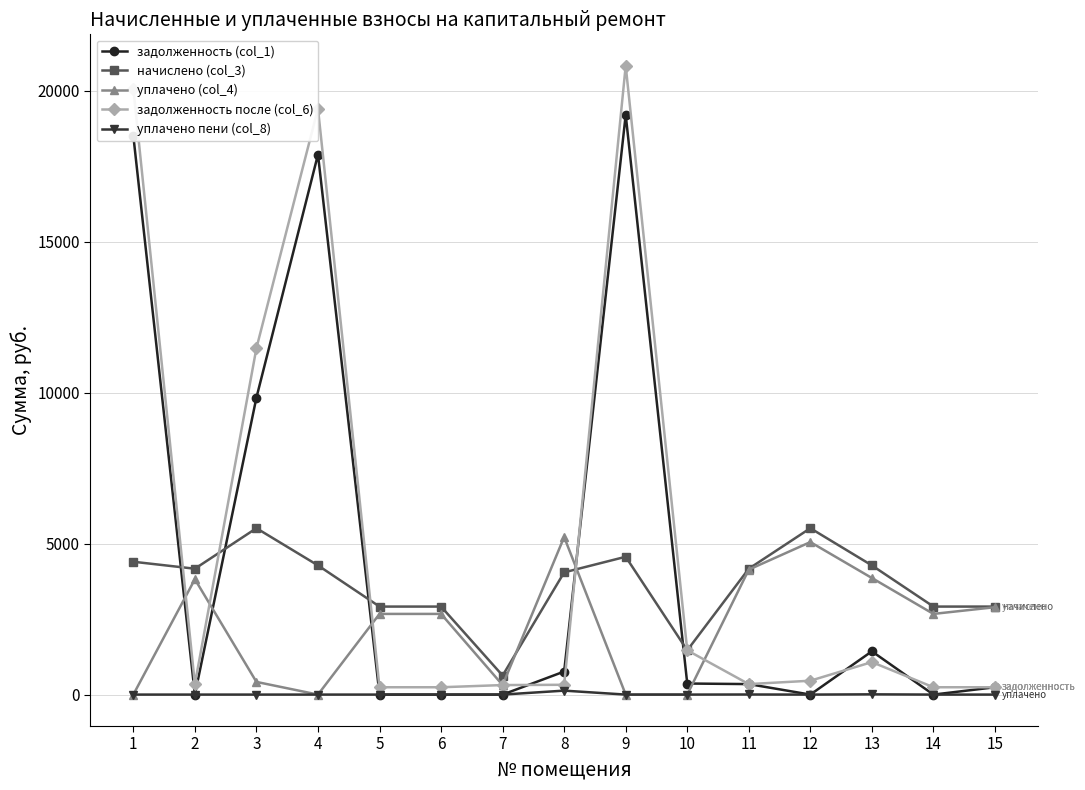

How many values in the начислено (col_3) series are below 4170?

7